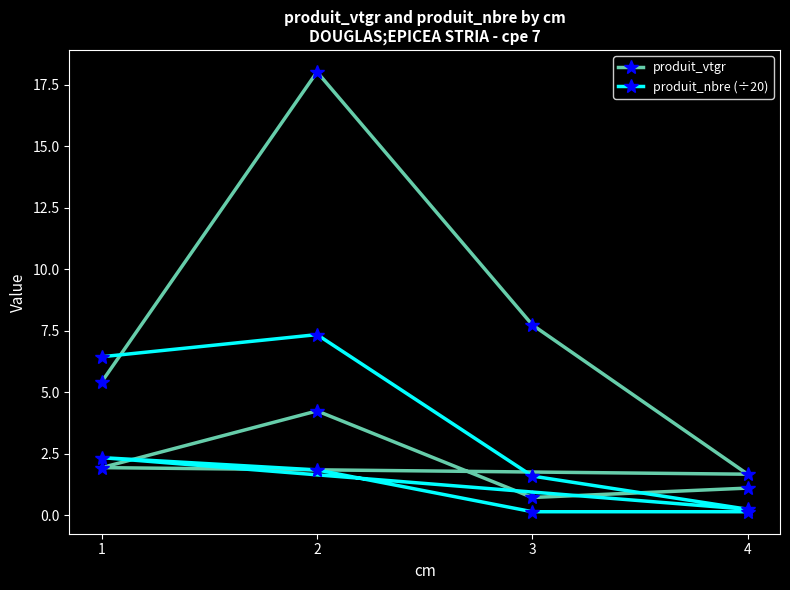

Where do produit_nbre (÷20) and produit_vtgr first cross each other?

1 and 2